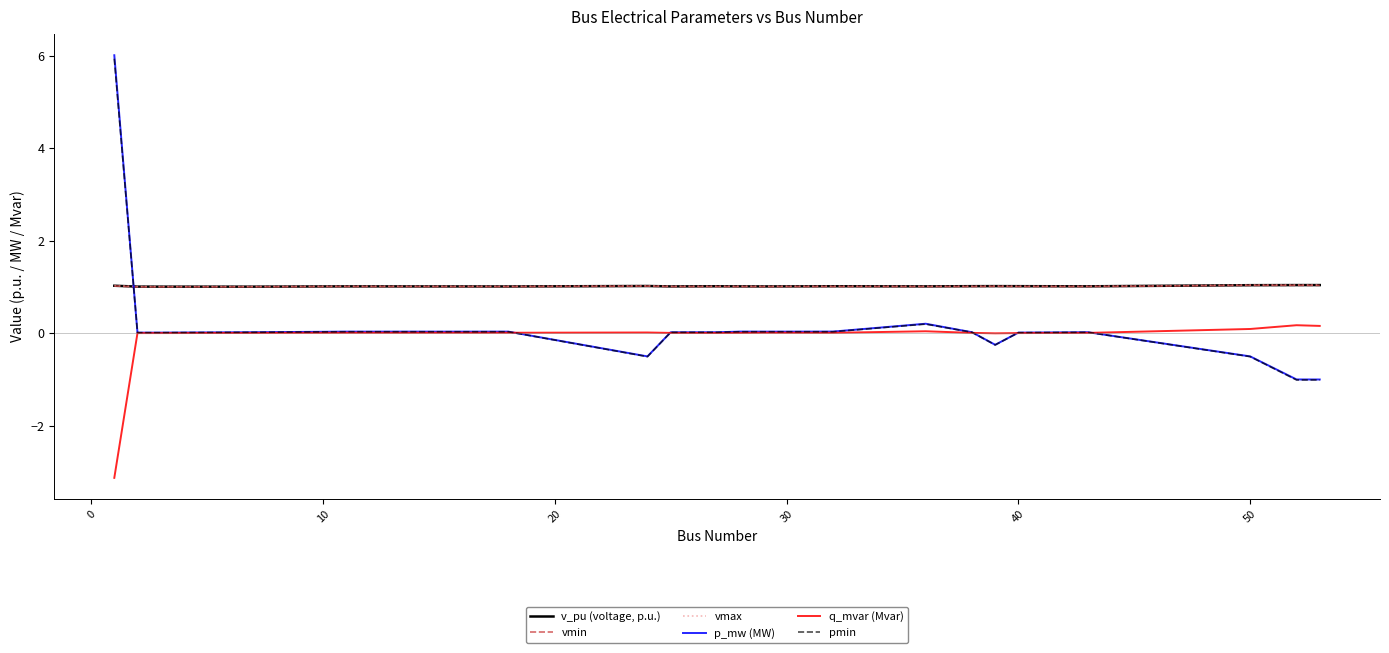

What is the minimum value for vmin?

1.0